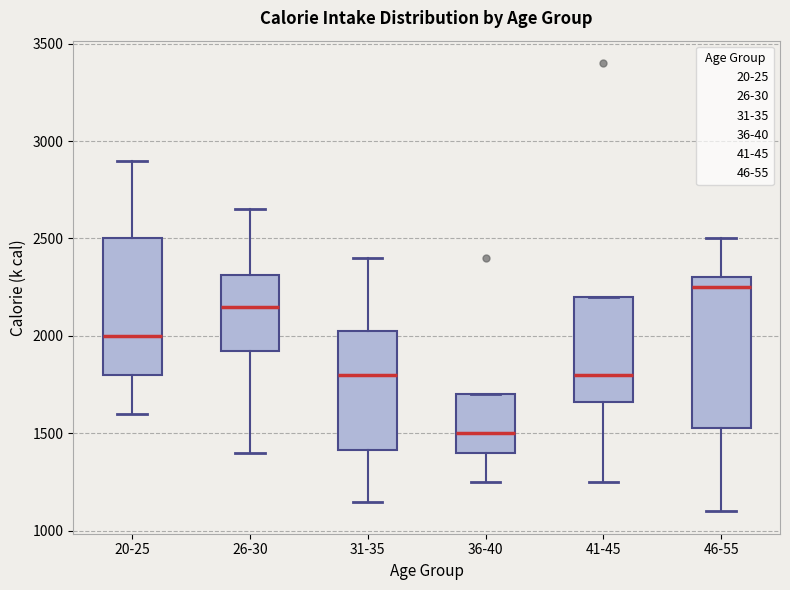

Reading left to right, transcribe this box plot: for each box, give where its median line is, the range the box spans, and where its two whiskers end, as read against the y-axis. The values are not printed on the chart, so give them approximately, as read against the axis.

20-25: median 2000, box 1800 to 2500, whiskers 1600 to 2900
26-30: median 2150, box 1950 to 2300, whiskers 1400 to 2650
31-35: median 1800, box 1400 to 2050, whiskers 1150 to 2400
36-40: median 1500, box 1400 to 1700, whiskers 1250 to 1700
41-45: median 1800, box 1650 to 2200, whiskers 1250 to 2200
46-55: median 2250, box 1550 to 2300, whiskers 1100 to 2500